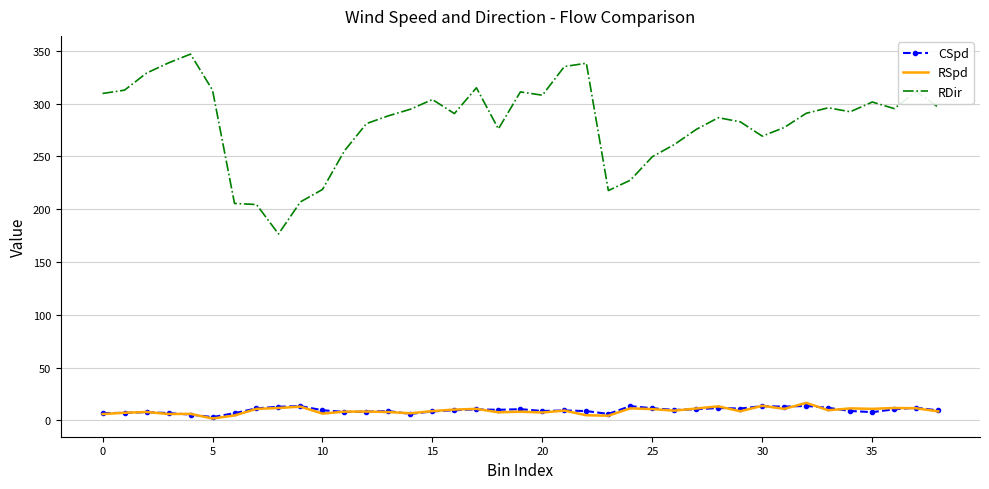

What is the maximum value shown in the chart?

346.9